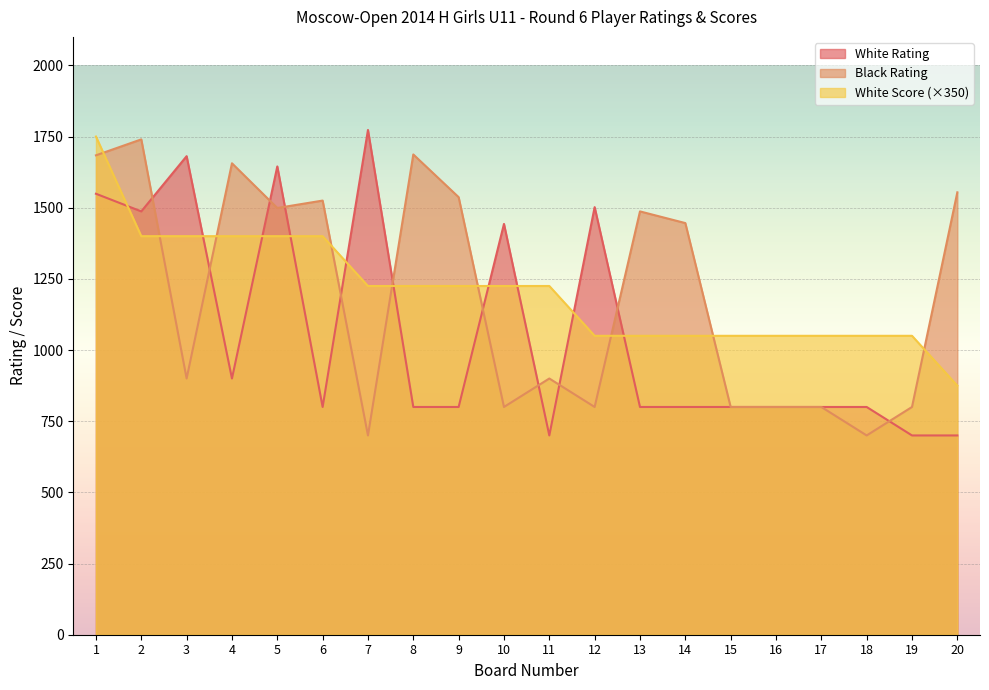

Reading left to right, what are all the values shown in this chart?

White Rating: 1549	1487	1681	900	1645	800	1773	800	800	1443	700	1502	800	800	800	800	800	800	700	700
Black Rating: 1684	1740	900	1656	1499	1525	700	1687	1537	800	900	800	1487	1446	800	800	800	700	800	1554
White Score: 1750	1400	1400	1400	1400	1400	1225	1225	1225	1225	1225	1050	1050	1050	1050	1050	1050	1050	1050	875